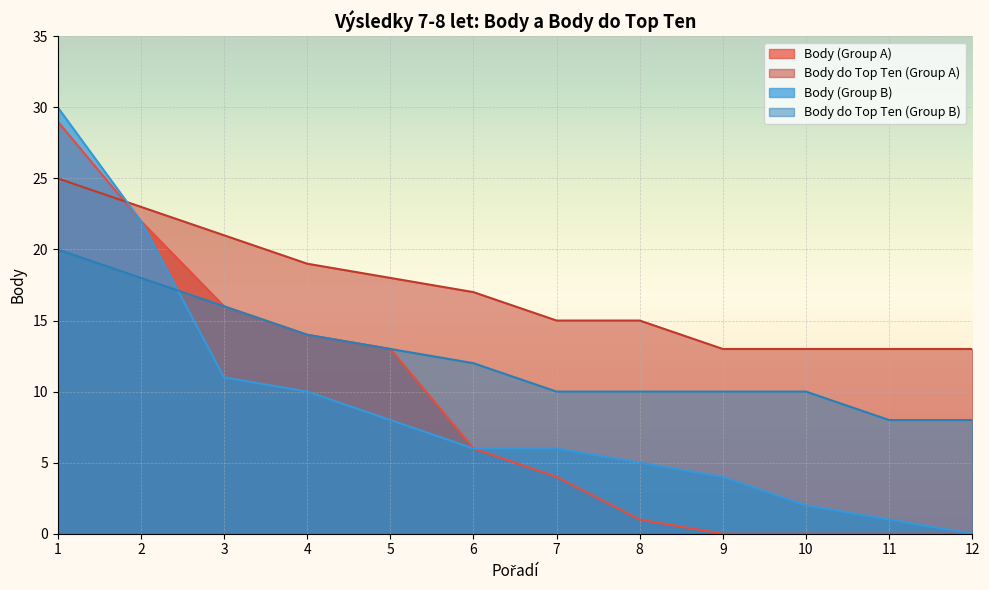

At which label is Body do Top Ten (Group A) closest to 19?

4